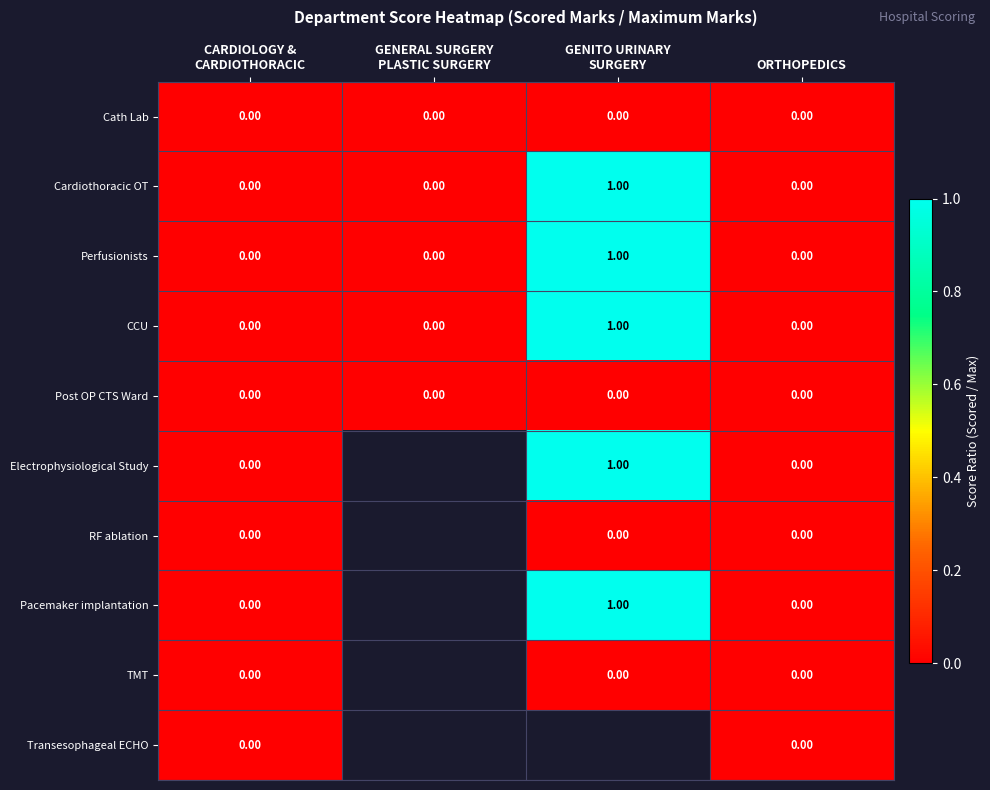

Is it true that Pacemaker implantation equals 1.0 at GENITO URINARY SURGERY?

True